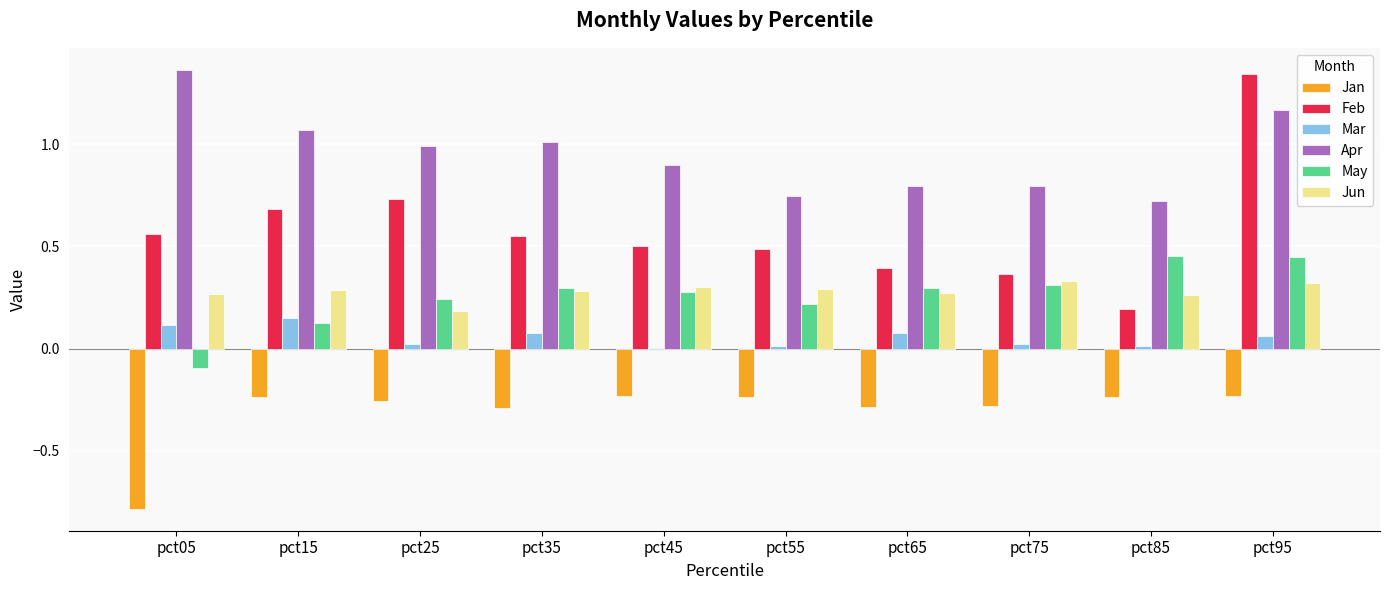

What is the sum of all May values?

2.6